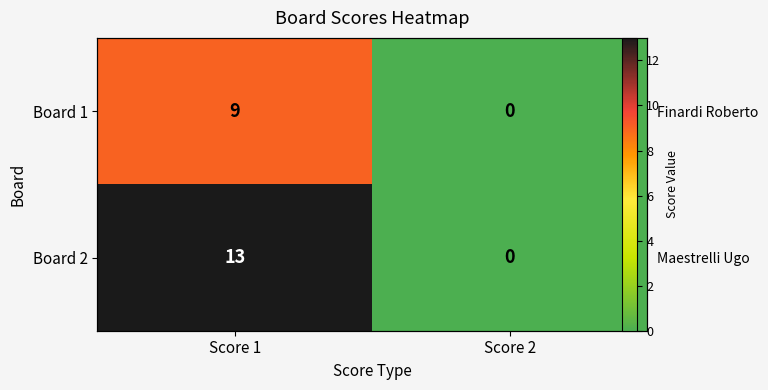

Rank the series by their average value, from lowest to highest.

Board 1, Board 2